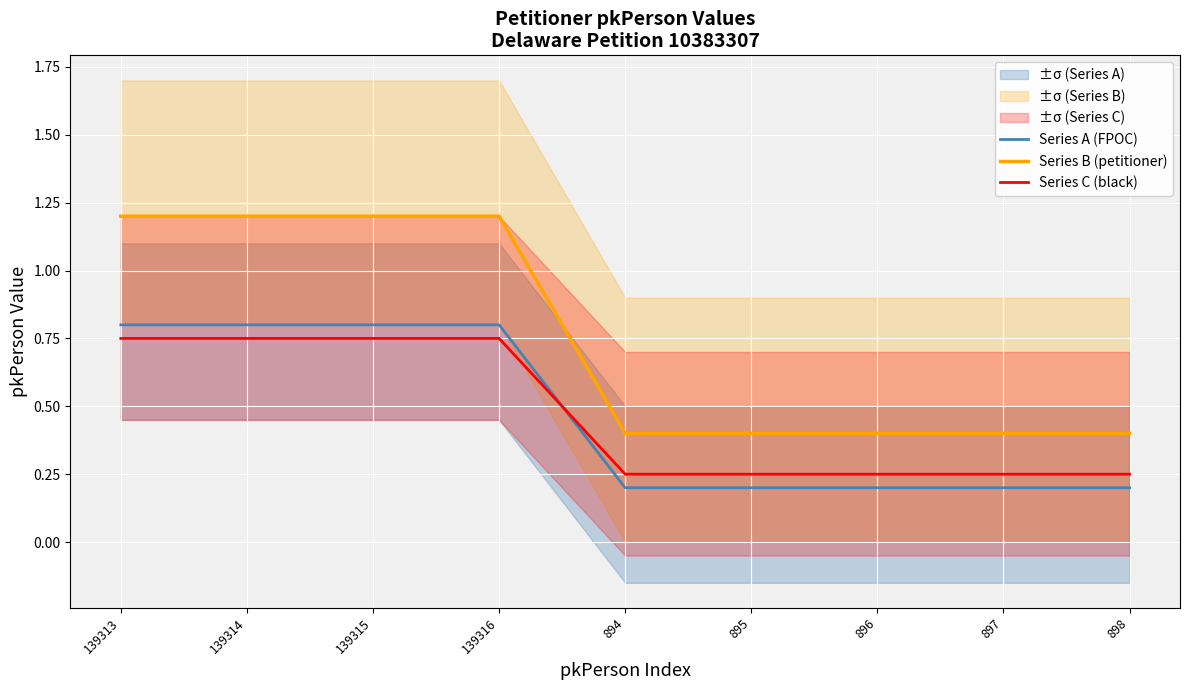

What value does the Series B (petitioner) series have at 895?

0.4